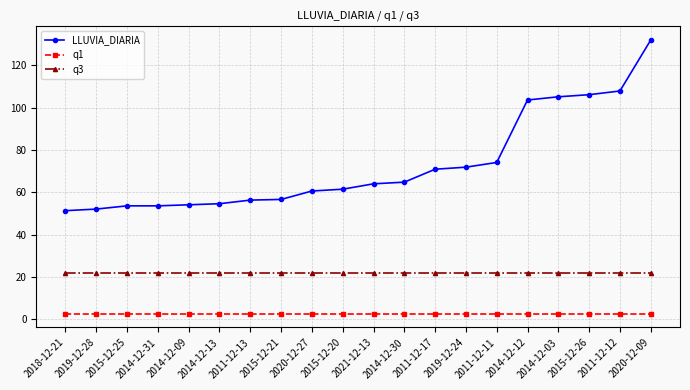

What is the greatest value displayed?

132.0